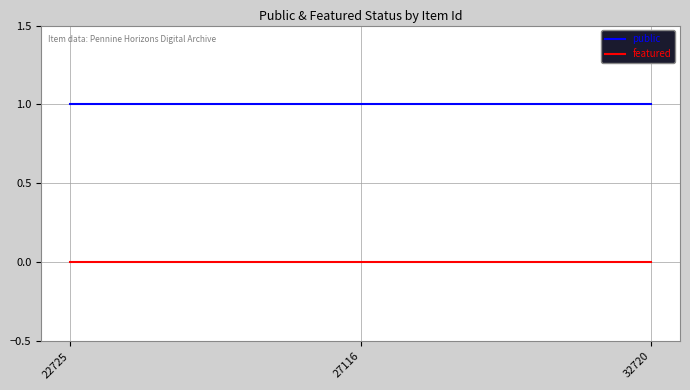

Is the value of public at 22725 greater than the value of featured at 22725?

Yes